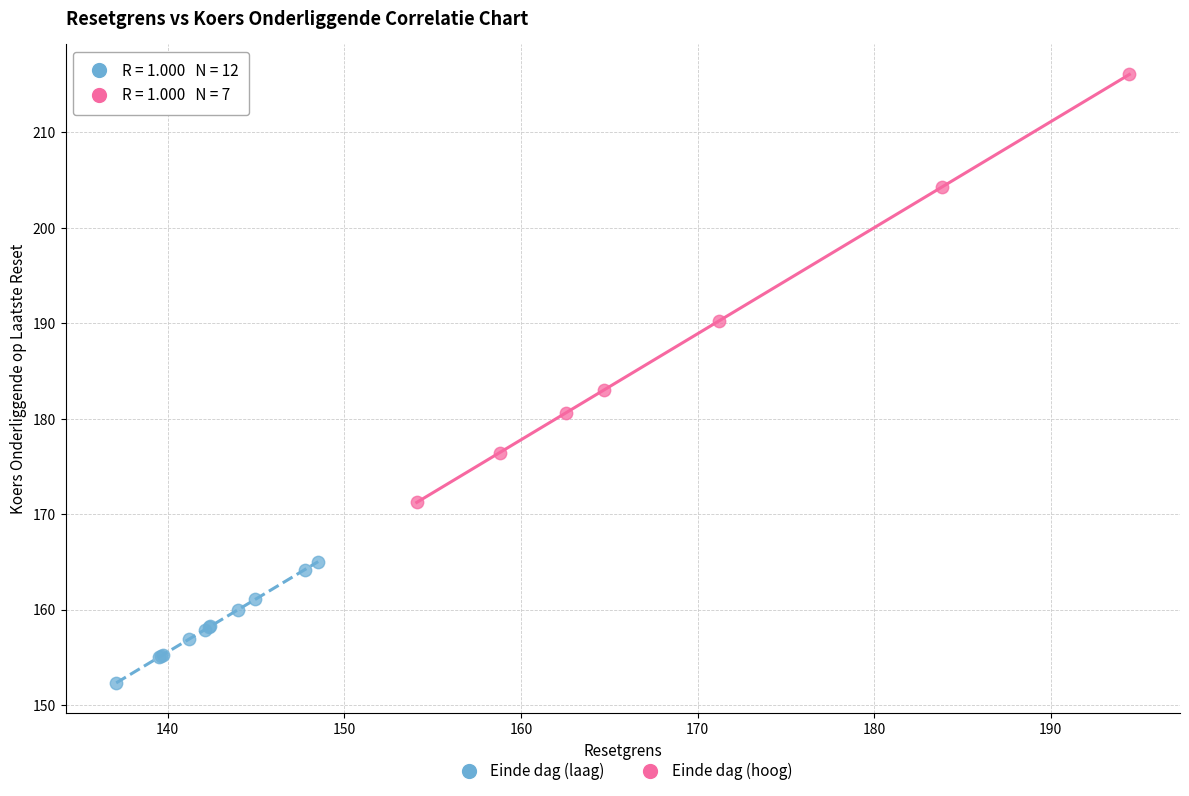

Which series has the widest spread of Y values?

Einde dag (hoog)